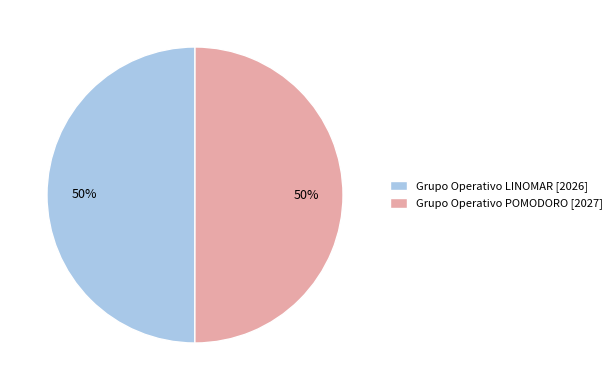

What percentage is the Grupo Operativo LINOMAR slice, to the nearest percent?

50%